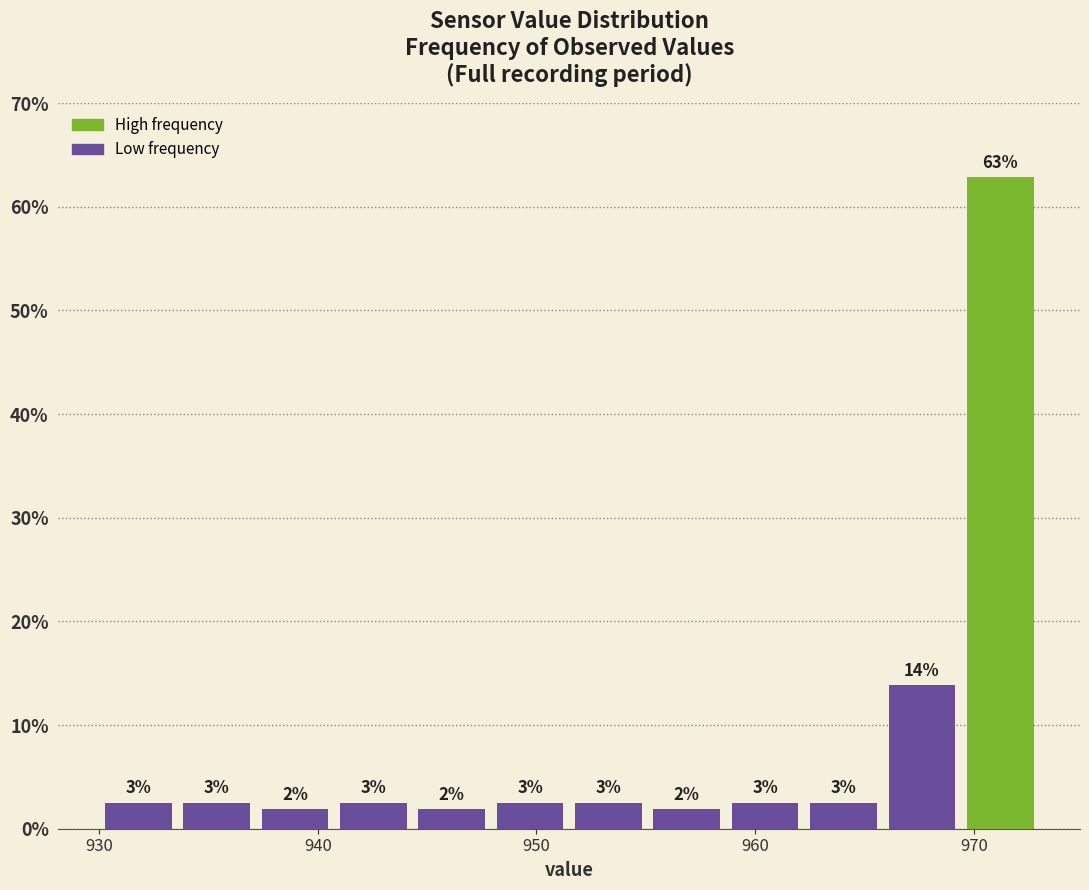

Read against the x-axis, roughly where is the centre of the tallest bar?

971